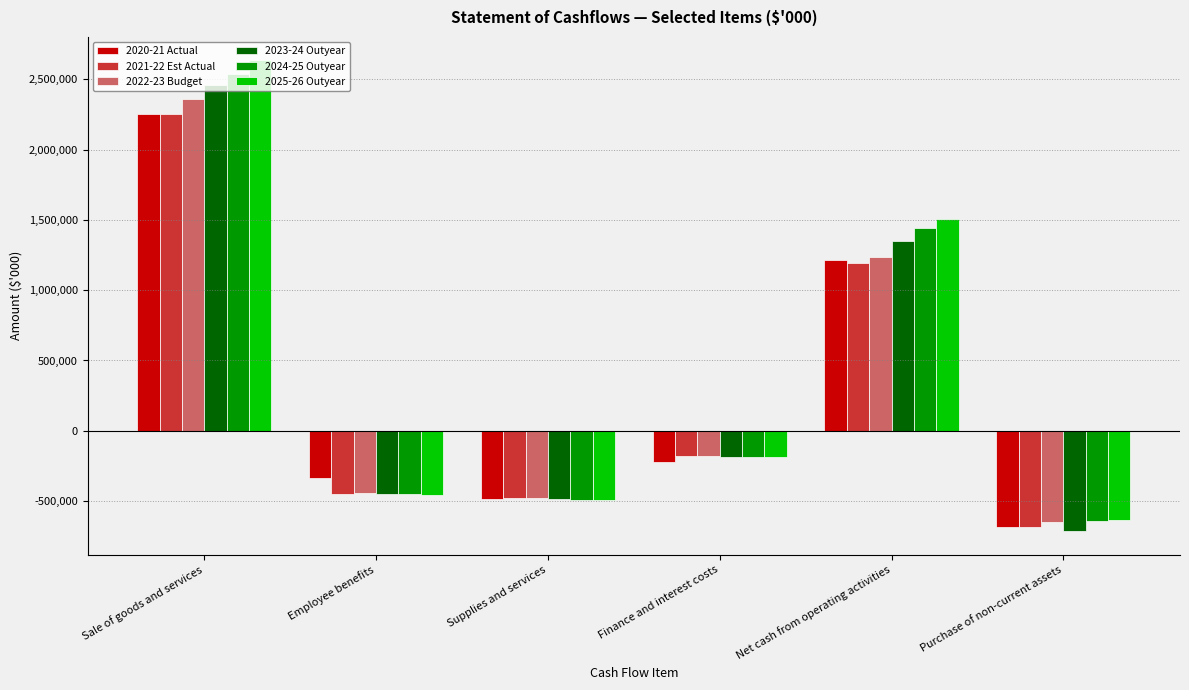

What is the label of the 1st bar from the left?

Sale of goods and services